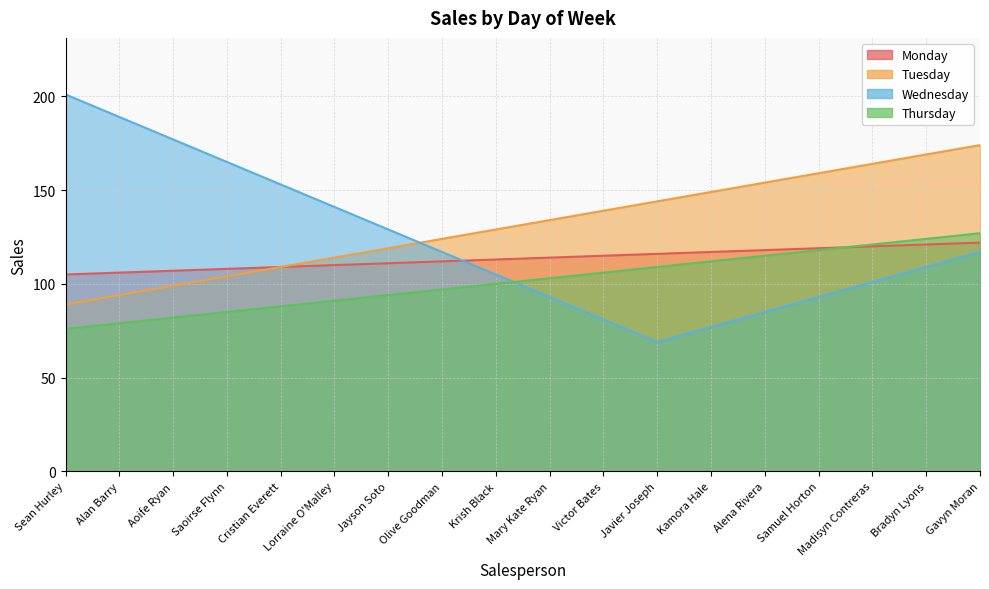

What are all the series names shown in the legend?

Monday, Tuesday, Wednesday, Thursday